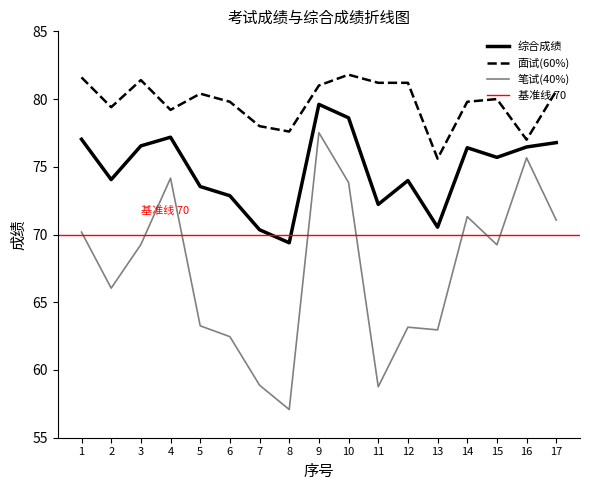

True or false: 笔试(40%) and 面试(60%) cross at least once.

False